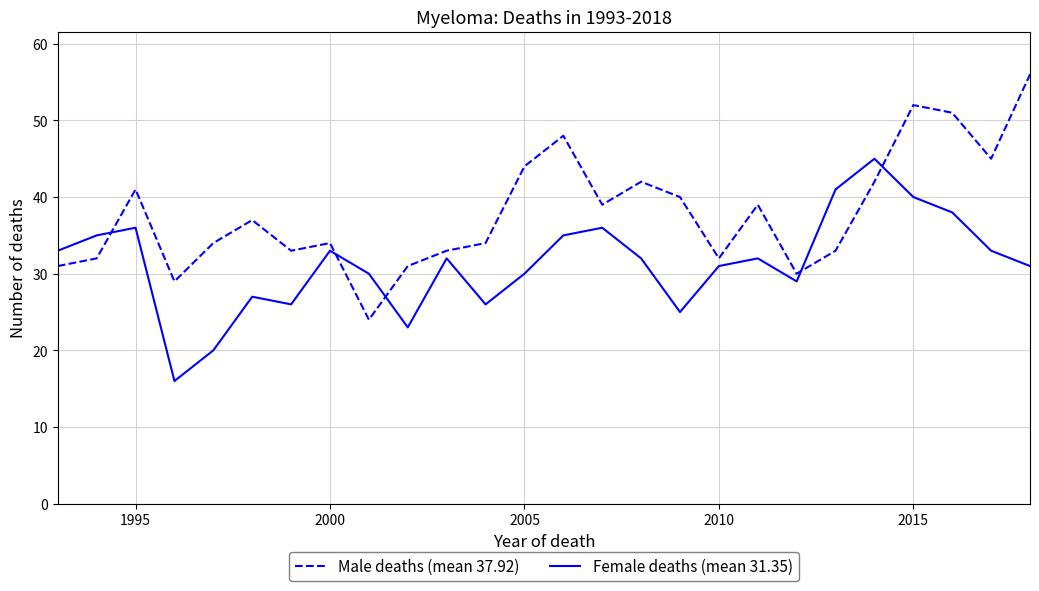

What is the smallest value displayed?

16